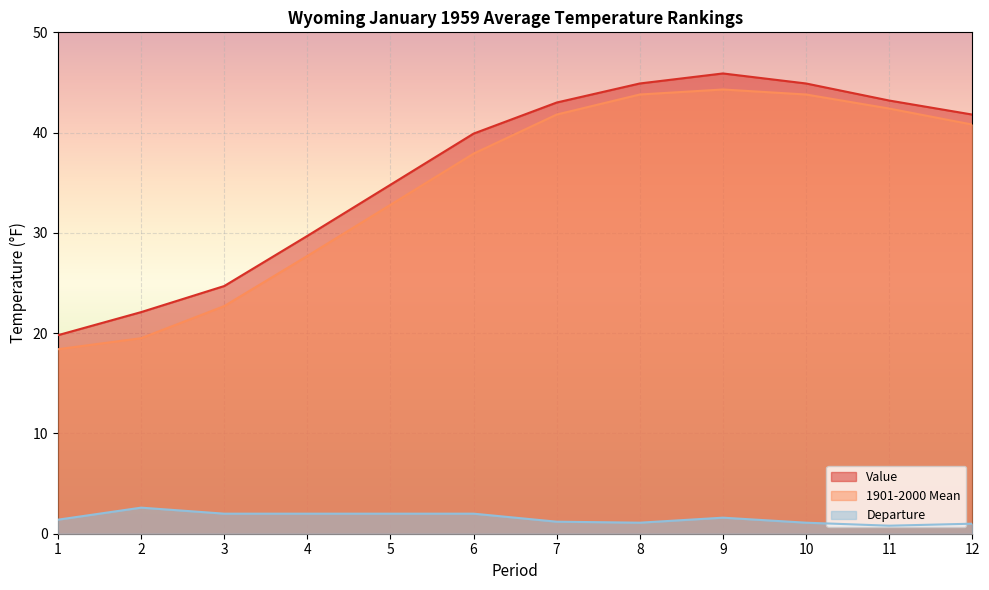

Reading right to left, transcribe all the data shown in this chart.

Value: 12=41.8	11=43.2	10=44.9	9=45.9	8=44.9	7=43.0	6=39.9	5=34.8	4=29.7	3=24.7	2=22.1	1=19.8
1901-2000 Mean: 12=40.8	11=42.4	10=43.8	9=44.3	8=43.8	7=41.8	6=37.9	5=32.8	4=27.7	3=22.7	2=19.5	1=18.4
Departure: 12=1.0	11=0.8	10=1.1	9=1.6	8=1.1	7=1.2	6=2.0	5=2.0	4=2.0	3=2.0	2=2.6	1=1.4